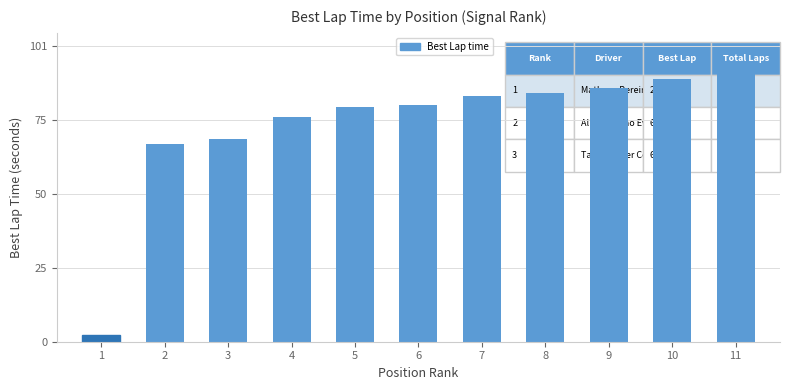

The value at 4 is 76.6. True or false?

True